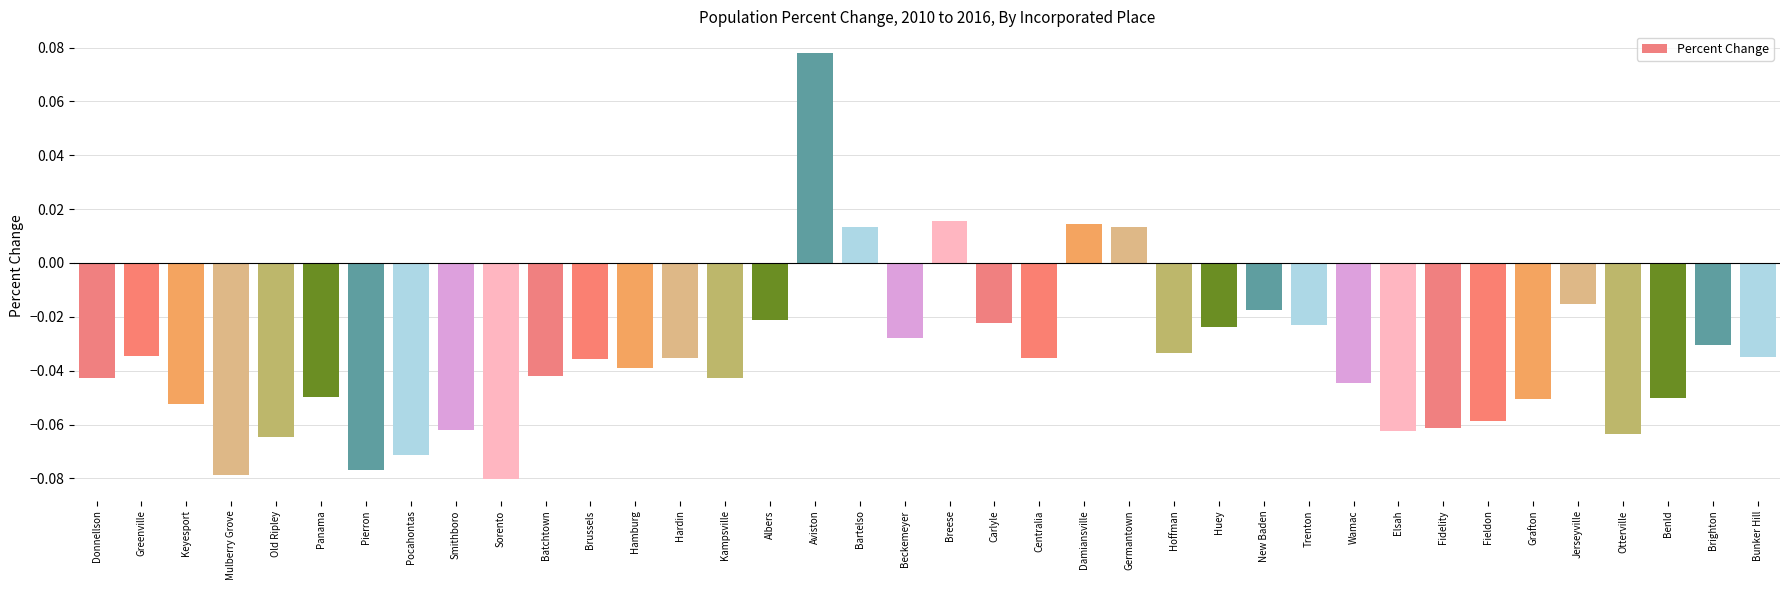

Between Damiansville and Grafton, which is larger?

Damiansville